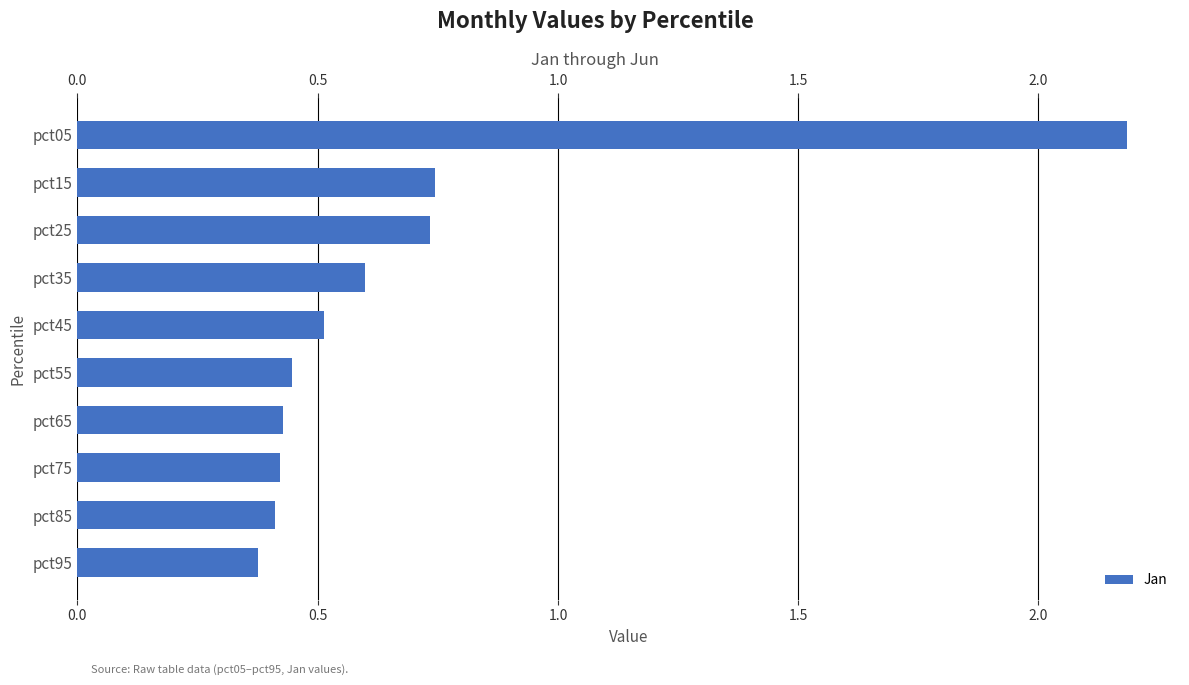

What is the difference between the second highest and second lowest values?

0.3